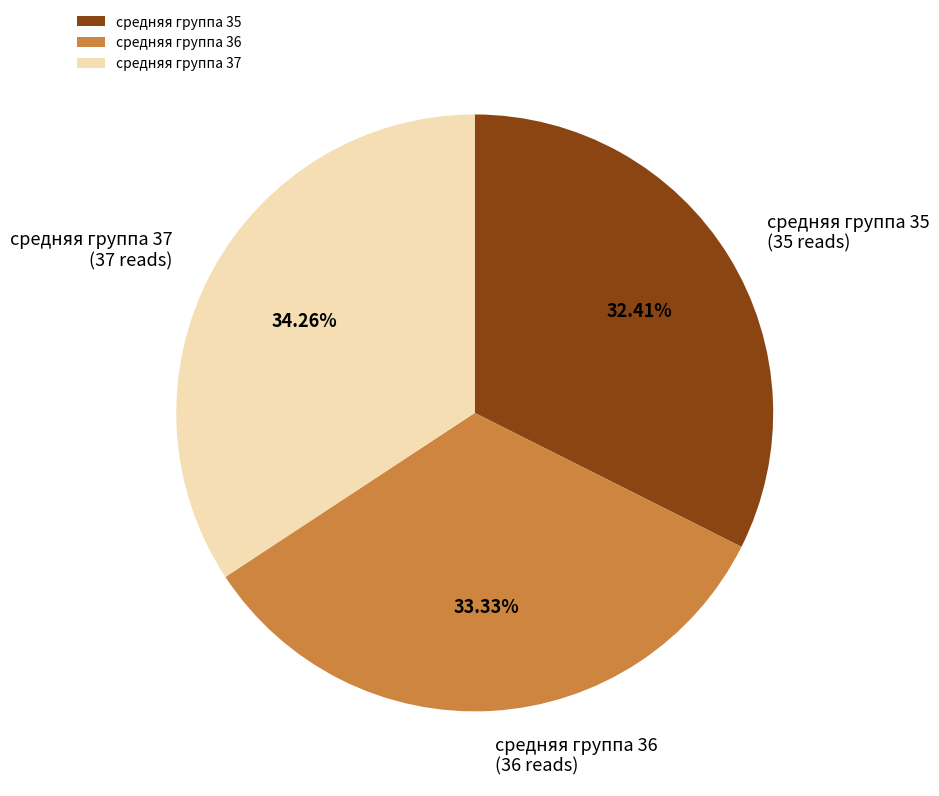

Is it true that средняя группа 36 is 33% of the pie?

True